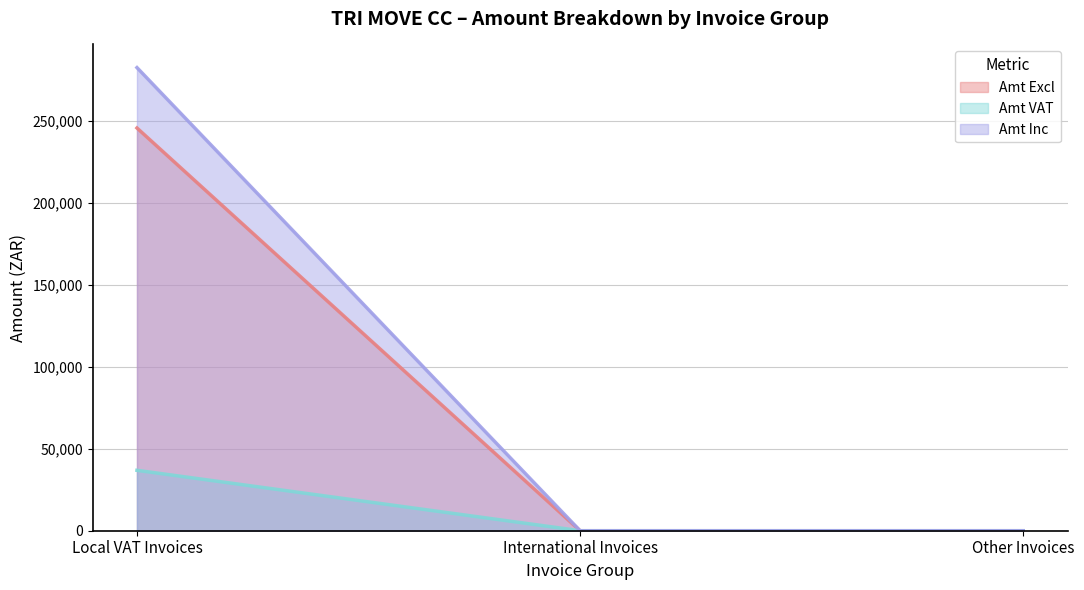

What is the difference between the maximum and minimum values in the Amt Inc series?

282300.5